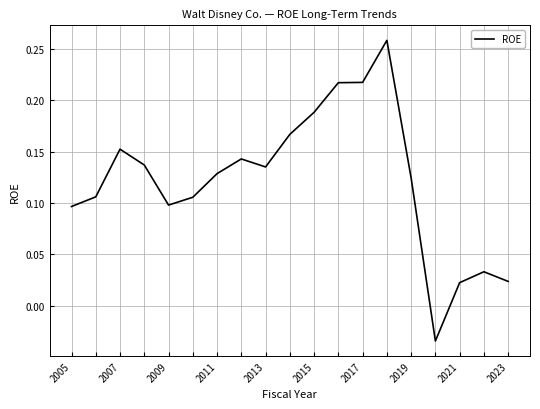

How many lines are shown in the chart?

1